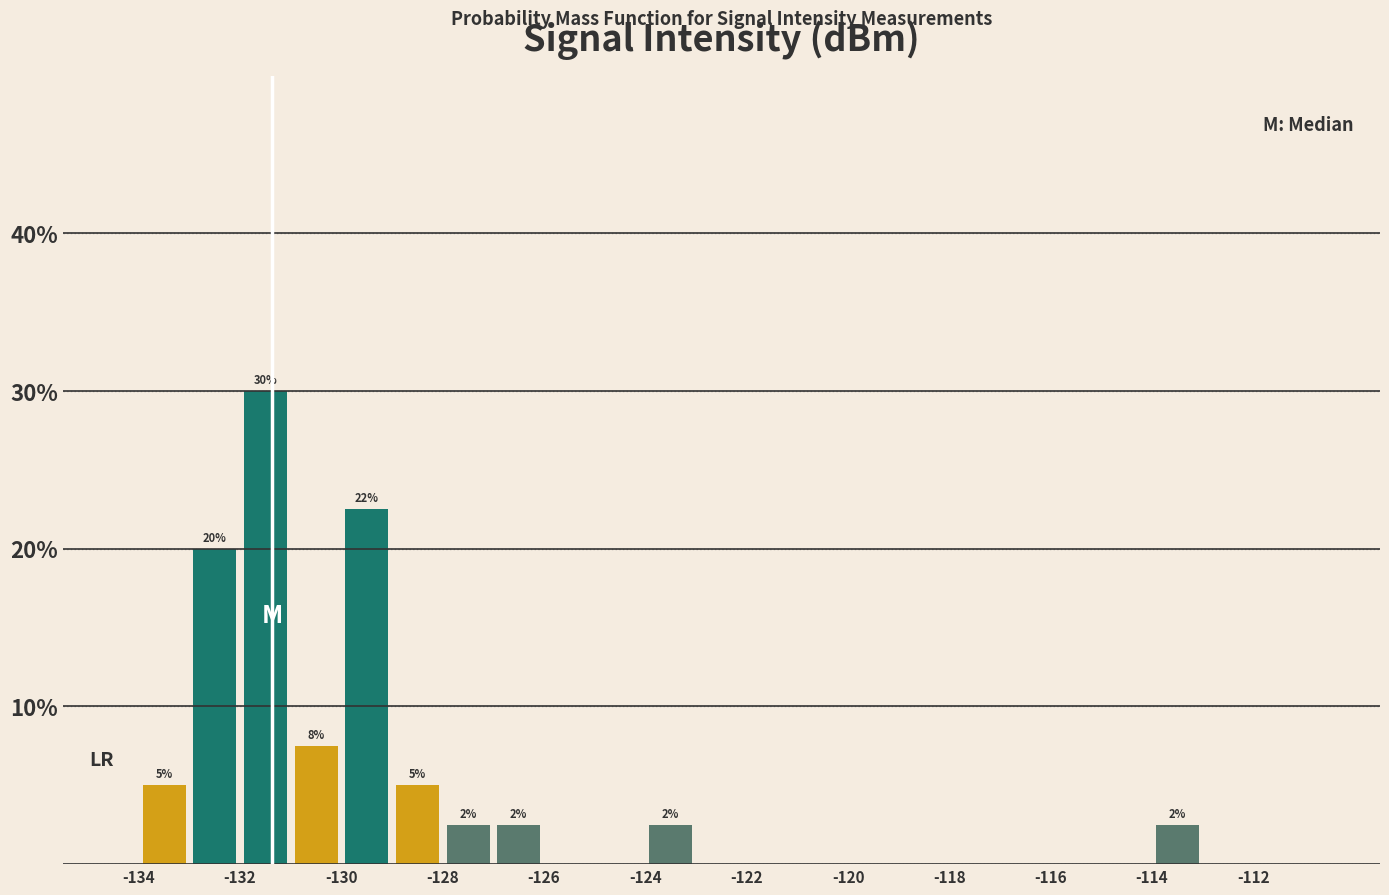

Over which range of the x-axis is the bar tallest?

-132 to -131